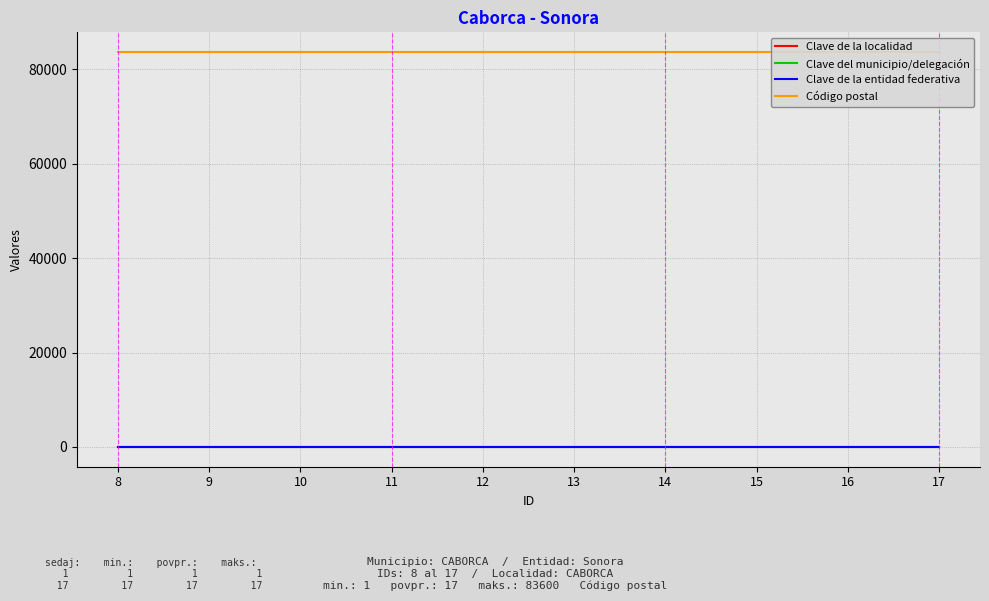

What is the average value of the Código postal series?

83600